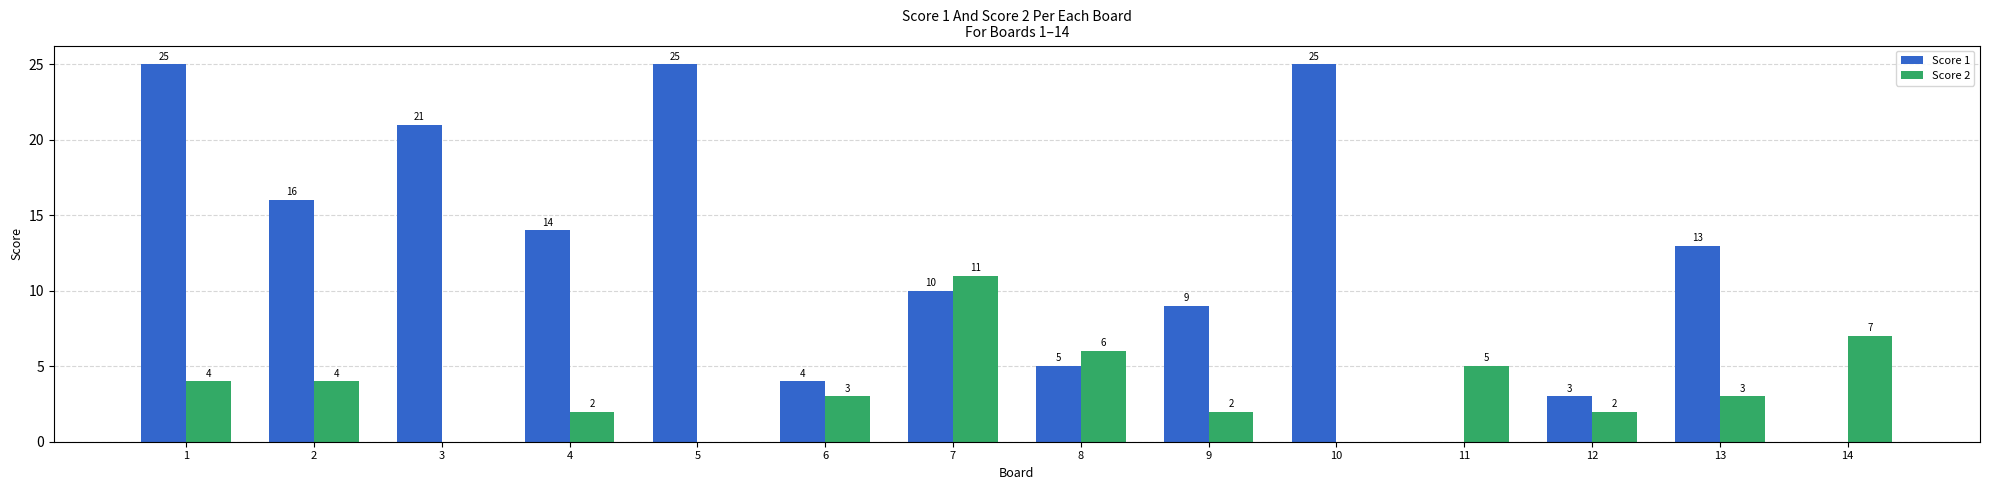

At which label does Score 2 first exceed 3?

1